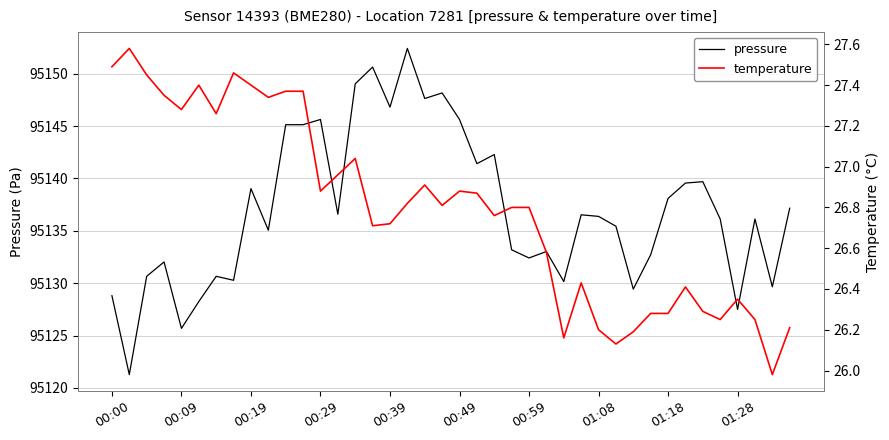

True or false: pressure and temperature intersect in this chart.

False